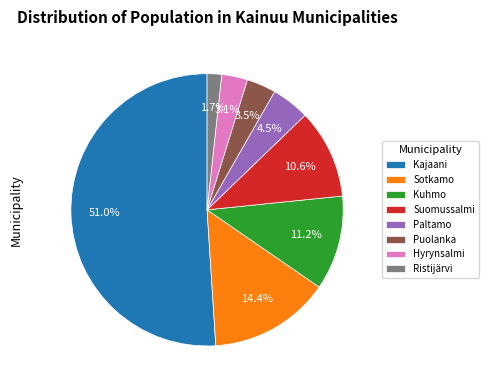

True or false: Kajaani accounts for 40% of the total.

False